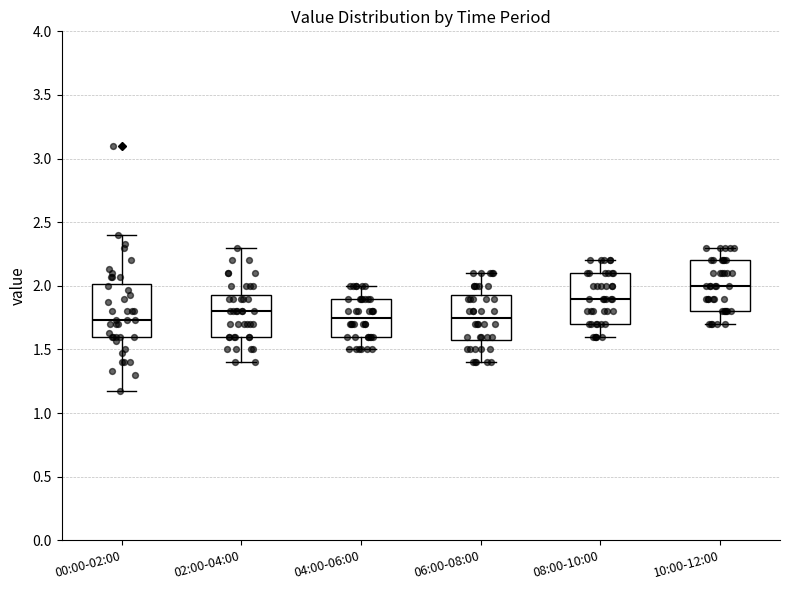

Where does the upper whisker of the box for 00:00-02:00 end on the y-axis? The values are not printed on the chart, so give them approximately, as read against the axis.

2.40